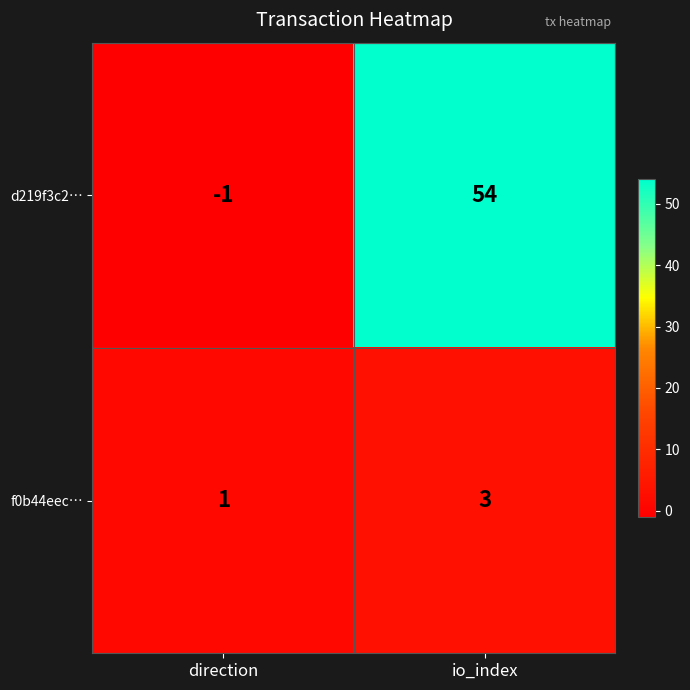

Which category has the highest value across all series?

io_index